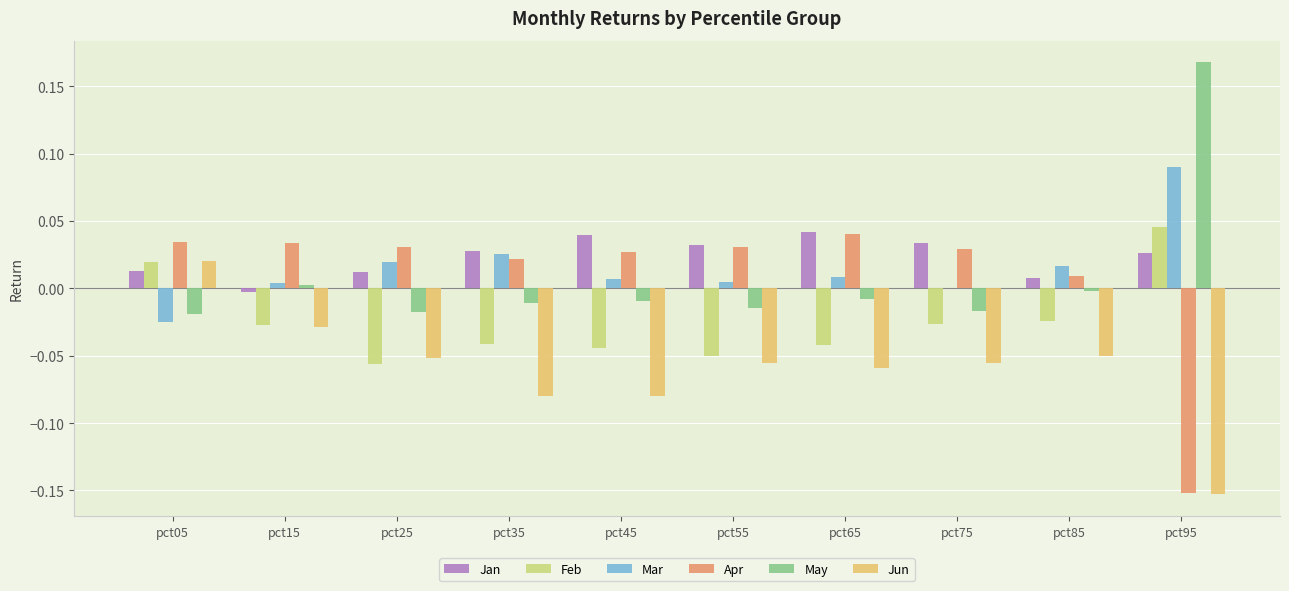

Which series changed the most between pct45 and pct75?

Jun